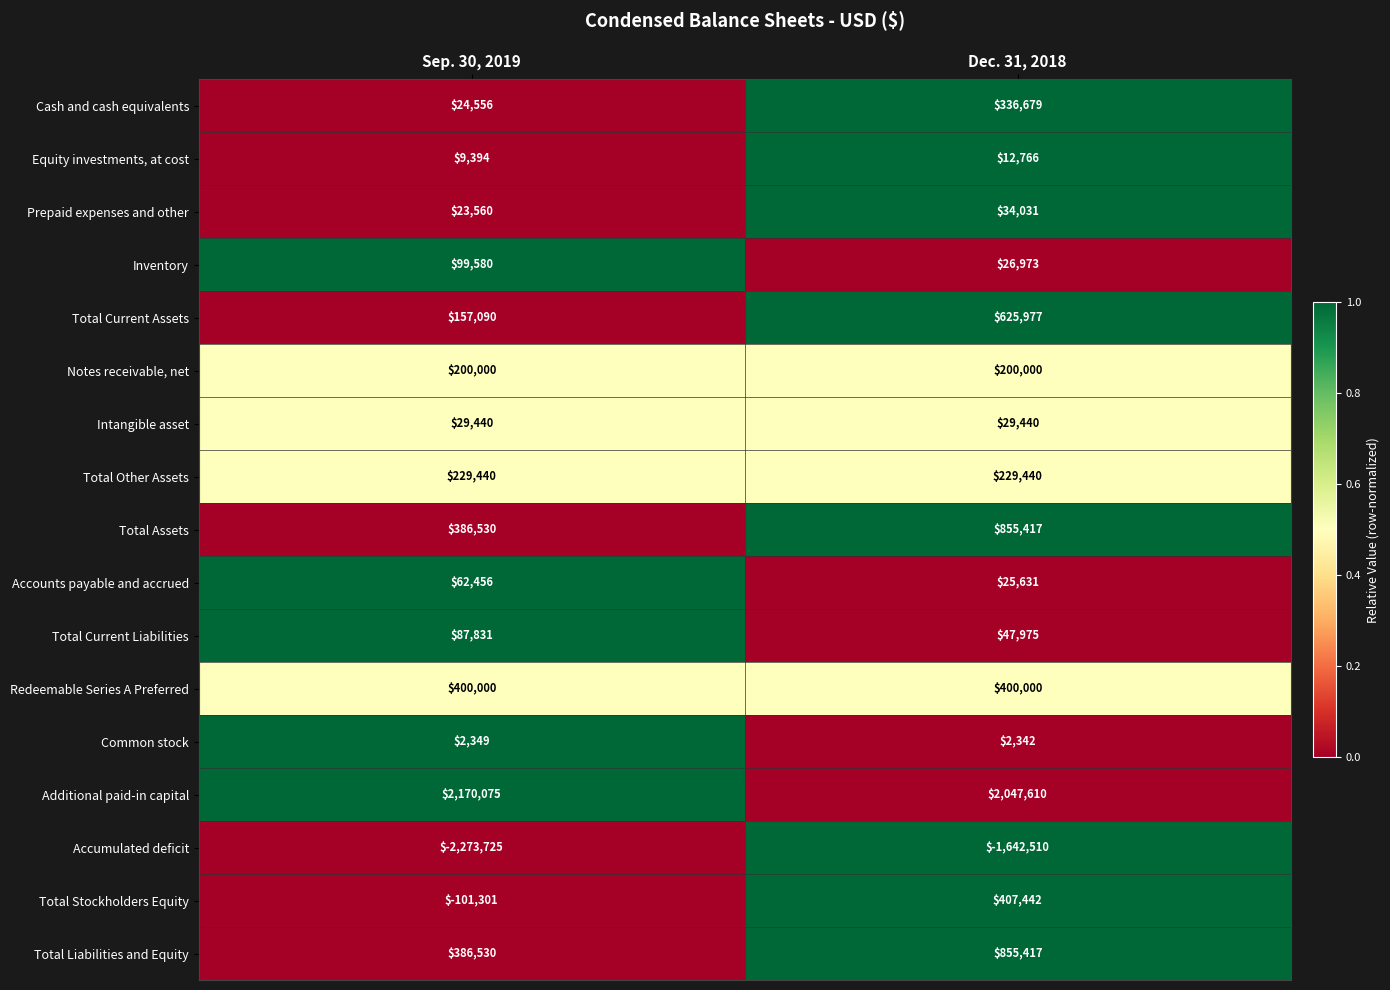

True or false: Common stock has a value of 2349 at Sep. 30, 2019.

True